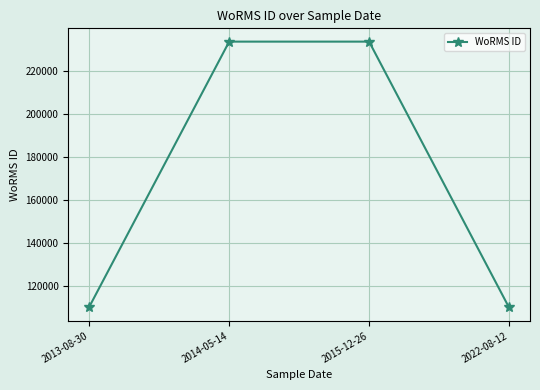

Count the number of categories in the chart.

4